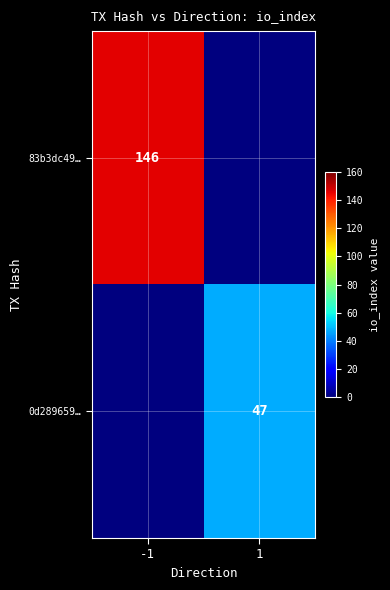

True or false: 83b3dc49… has a value of 146 at -1.

True